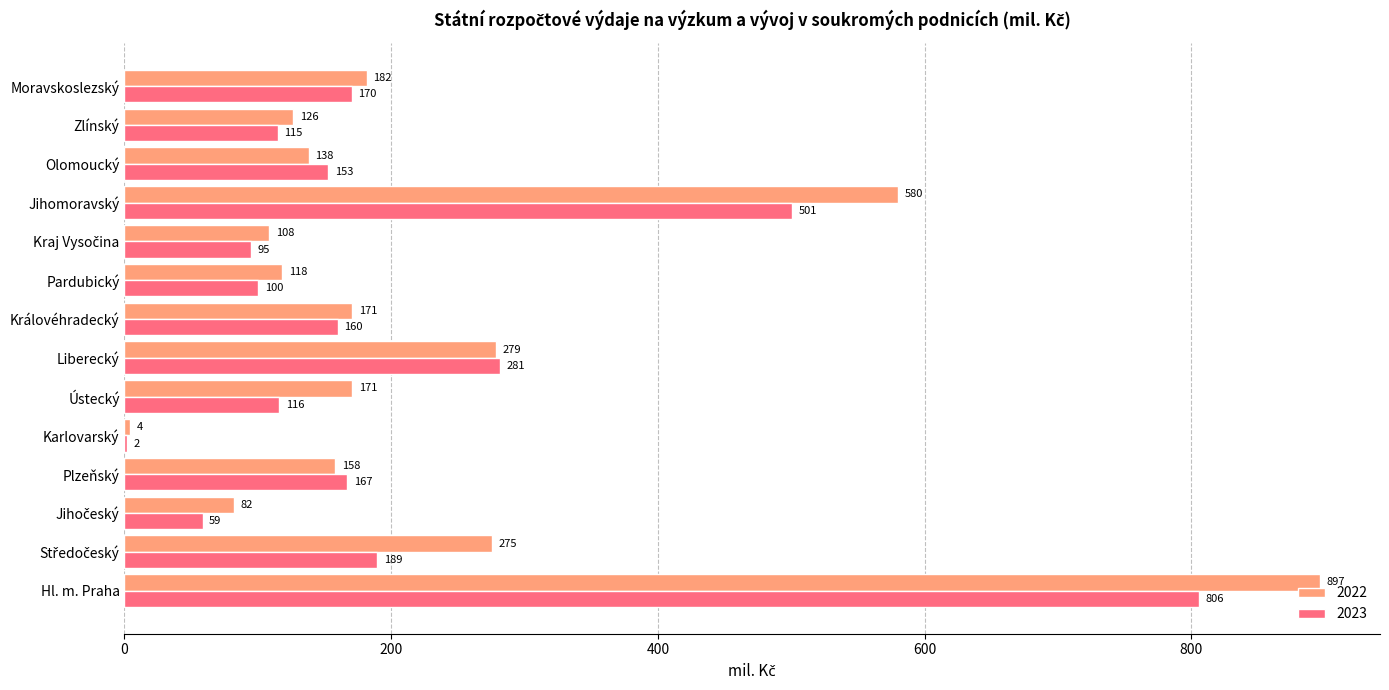

What is the greatest value displayed?

896.7